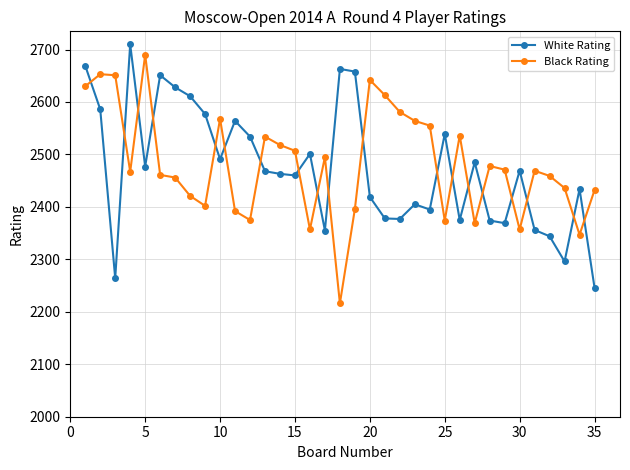

What is the value of the White Rating point at the 35th from the left?

2246